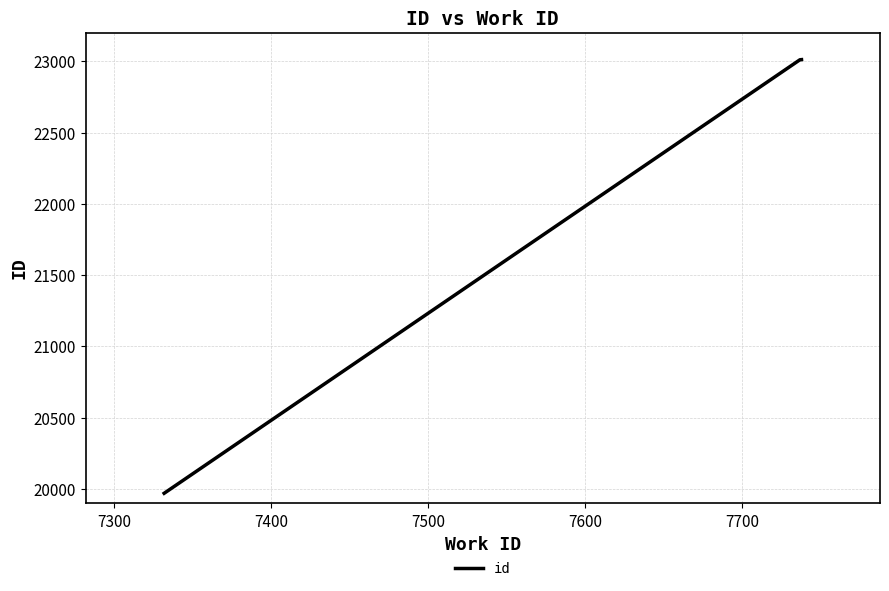

What is the sum of all values?

65993